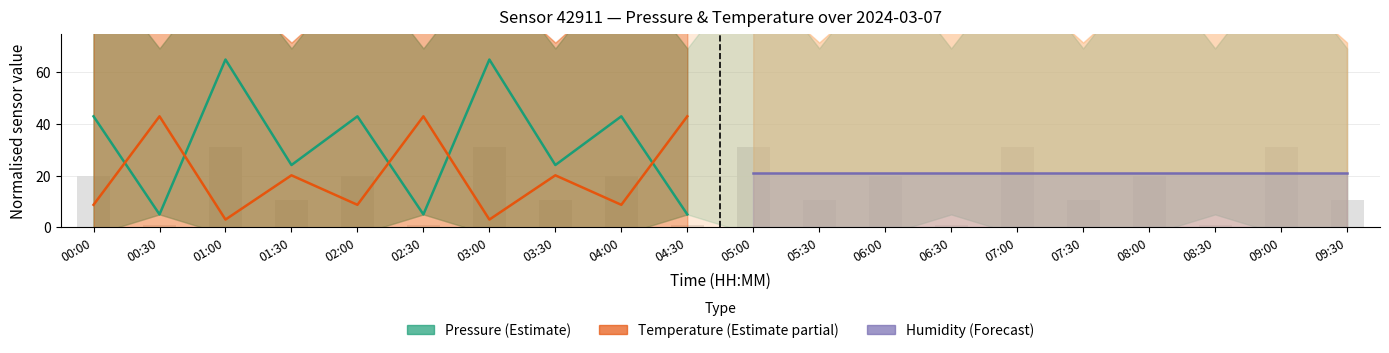

How many values in the Temperature (Estimate partial) series are below 20?

5